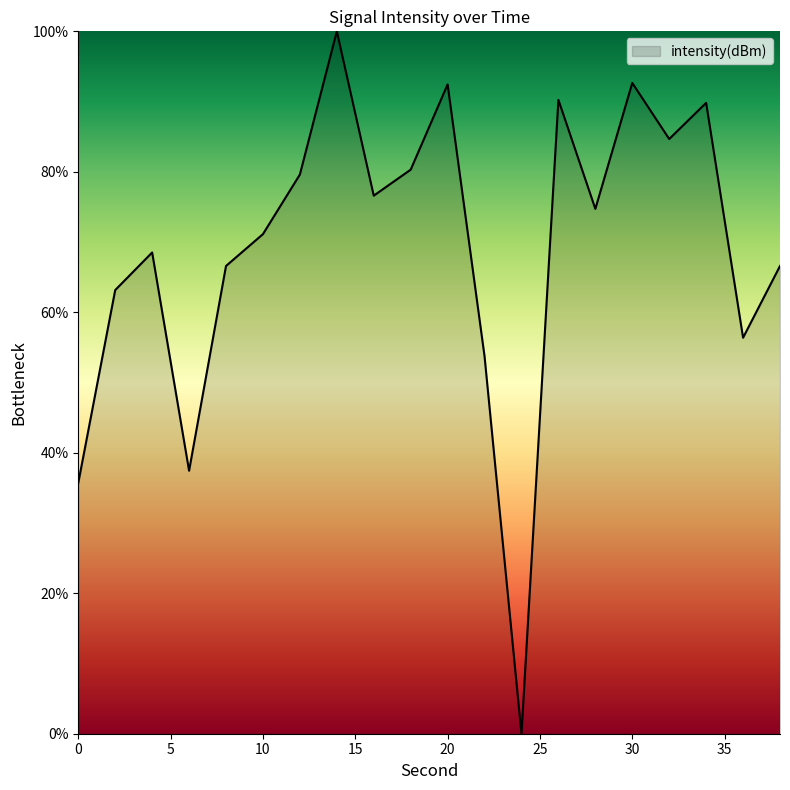

How many lines are shown in the chart?

1